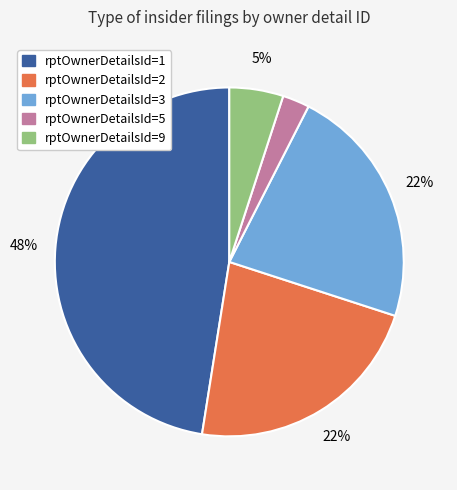

Which category has the smallest portion of the pie?

rptOwnerDetailsId=5